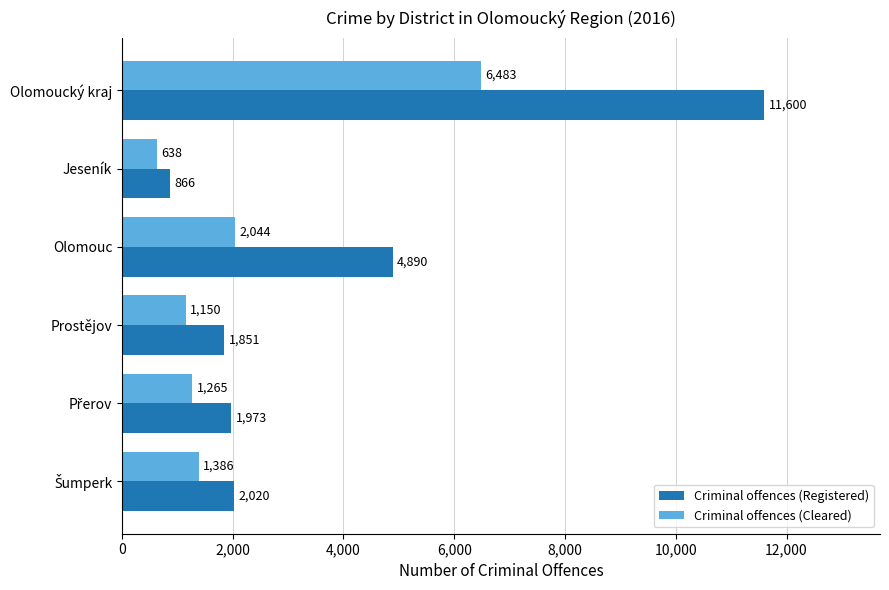

Is it true that Criminal offences (Cleared) equals 3249 at Olomouc?

False